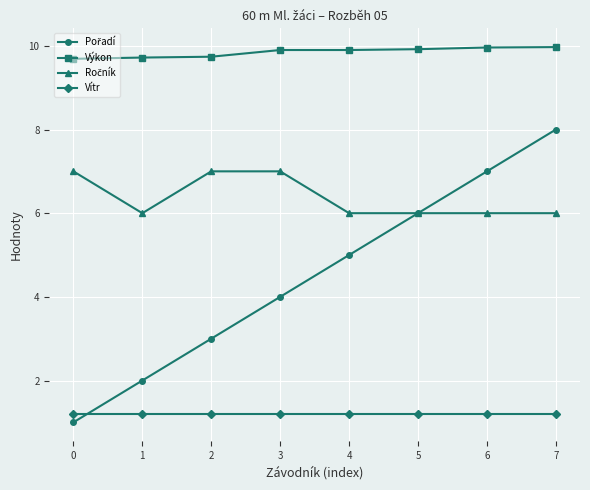

Is it true that Vítr equals 1.2 at 7?

True